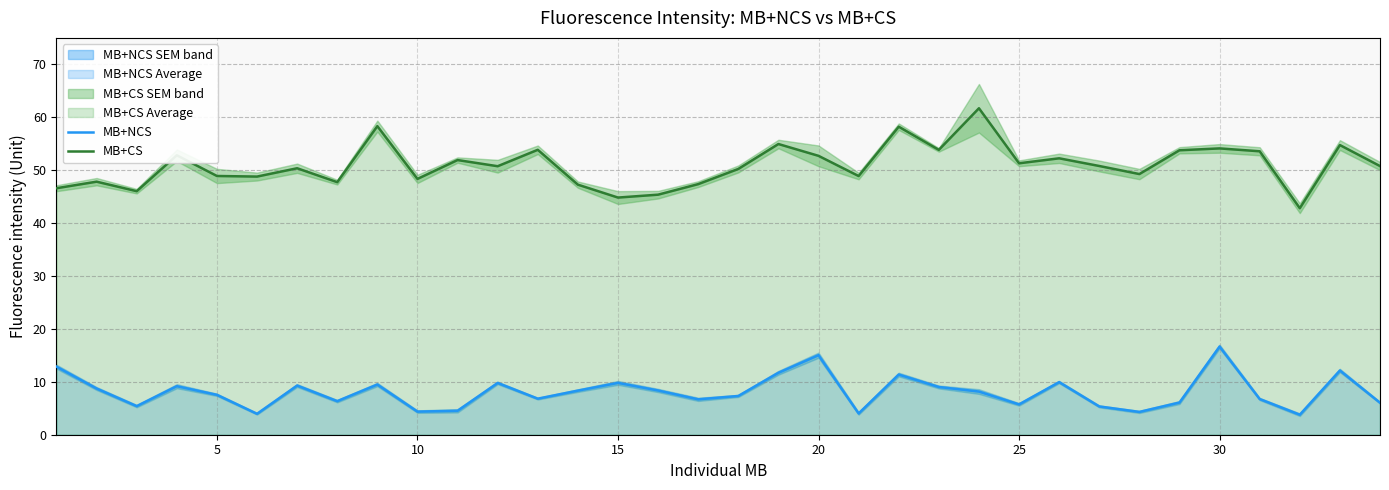

Which series has the largest total across all categories?

MB+CS